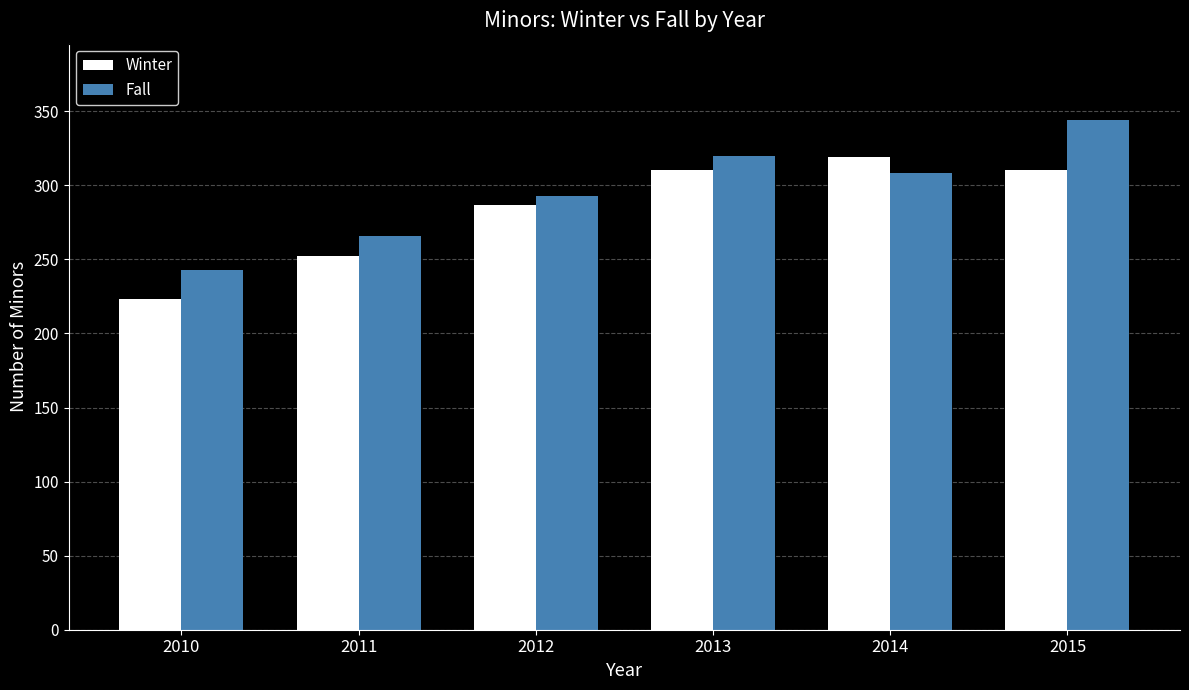

Rank the categories by Fall value from lowest to highest.

2010, 2011, 2012, 2014, 2013, 2015